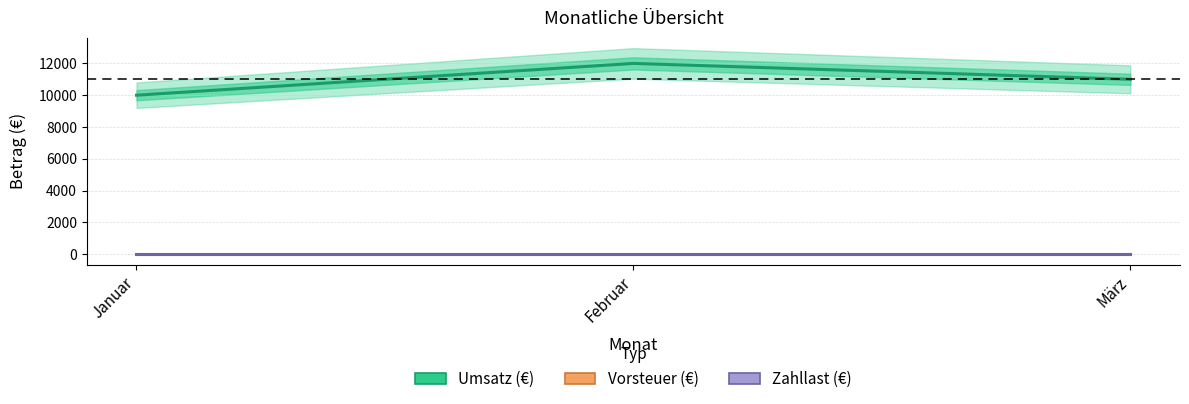

List the series in order of their peak value, lowest first.

Vorsteuer (€), Zahllast (€), Umsatz (€)